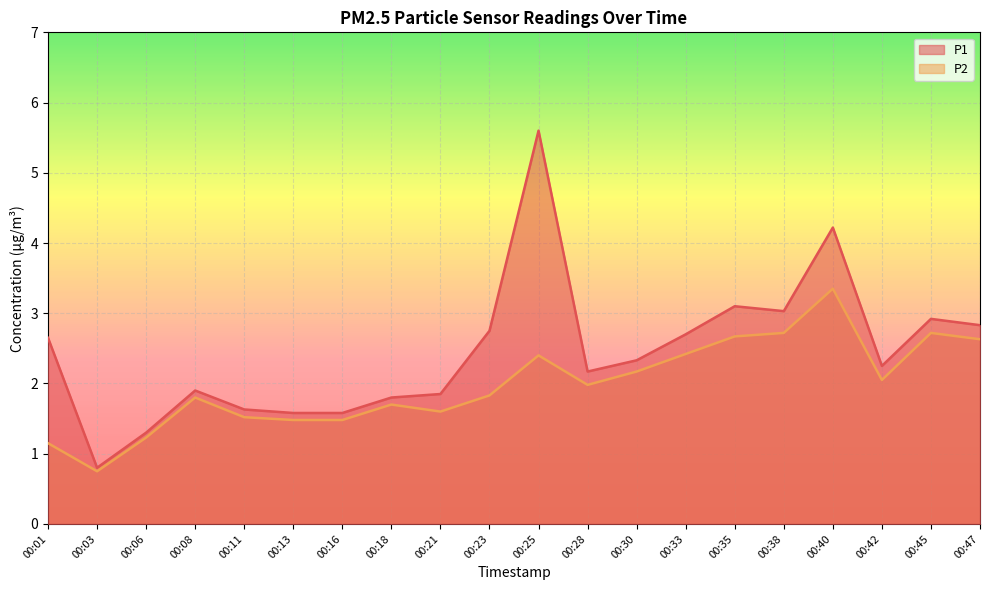

What is the minimum value for P1?

0.8